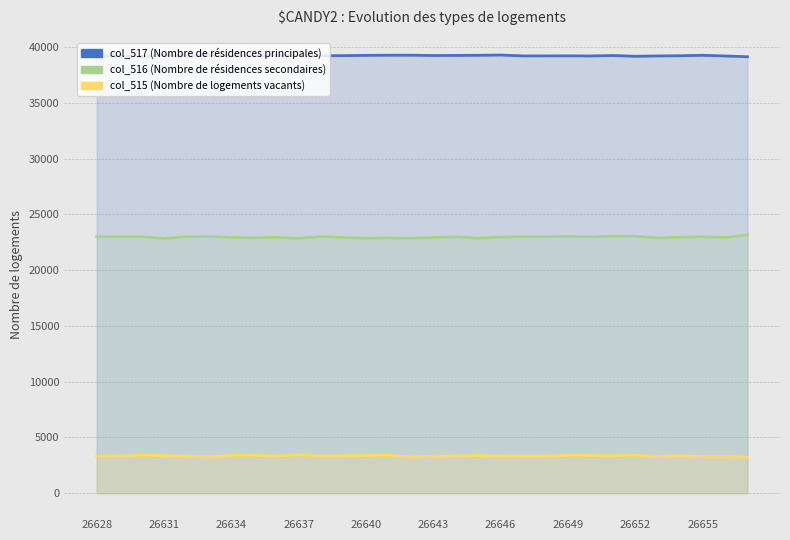

What is the approximate value of col_517 (Nombre de résidences principales) at 26649?

39218